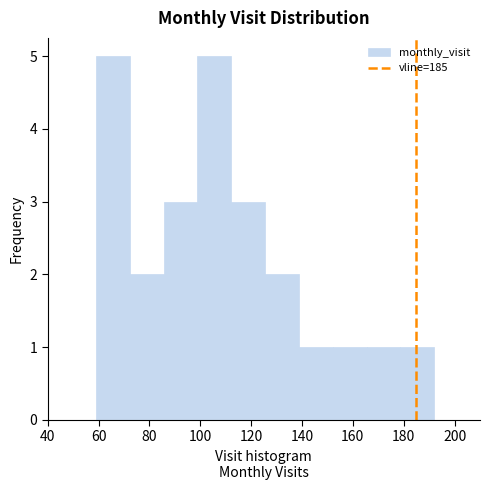

Reading left to right, transcribe this chart: for each bar, give the range it covers on the x-axis and its height. Neither the bar edges nor the heights are printed on the chart, so give them approximately, as read against the axes.

60 to 72: 5
72 to 86: 2
86 to 98: 3
98 to 112: 5
112 to 126: 3
126 to 138: 2
138 to 152: 1
152 to 166: 1
166 to 178: 1
178 to 192: 1